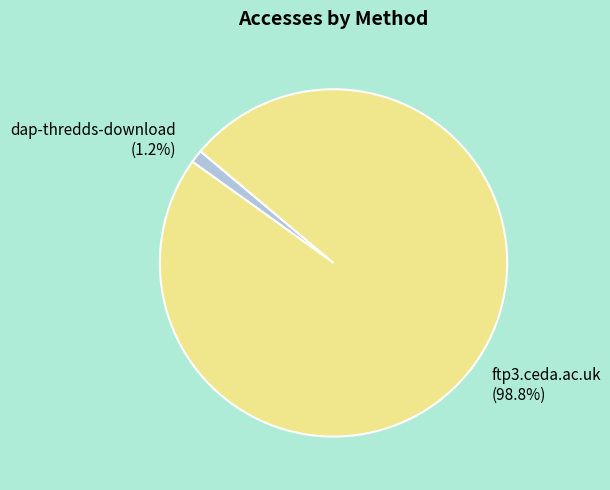

Rank the categories by value from lowest to highest.

dap-thredds-download, ftp3.ceda.ac.uk